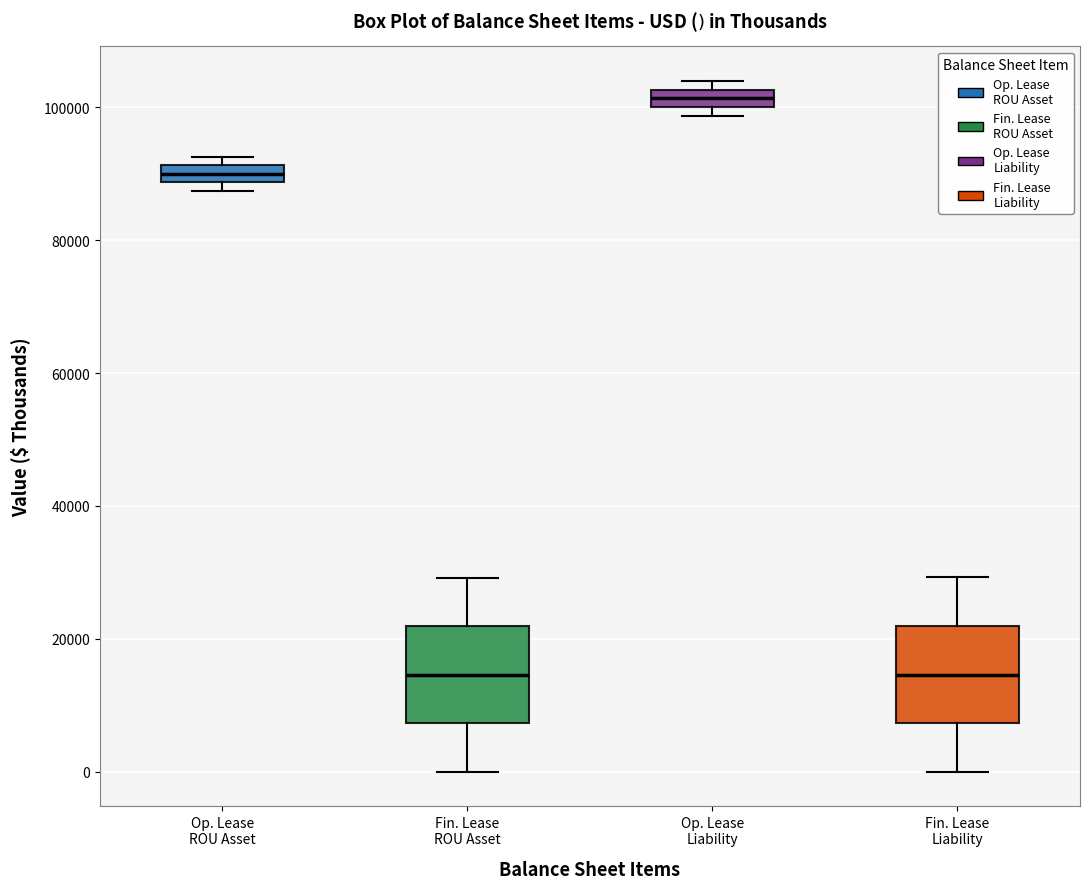

Where is the lower edge of the box for Op. Lease ROU Asset on the y-axis? The values are not printed on the chart, so give them approximately, as read against the axis.

88000